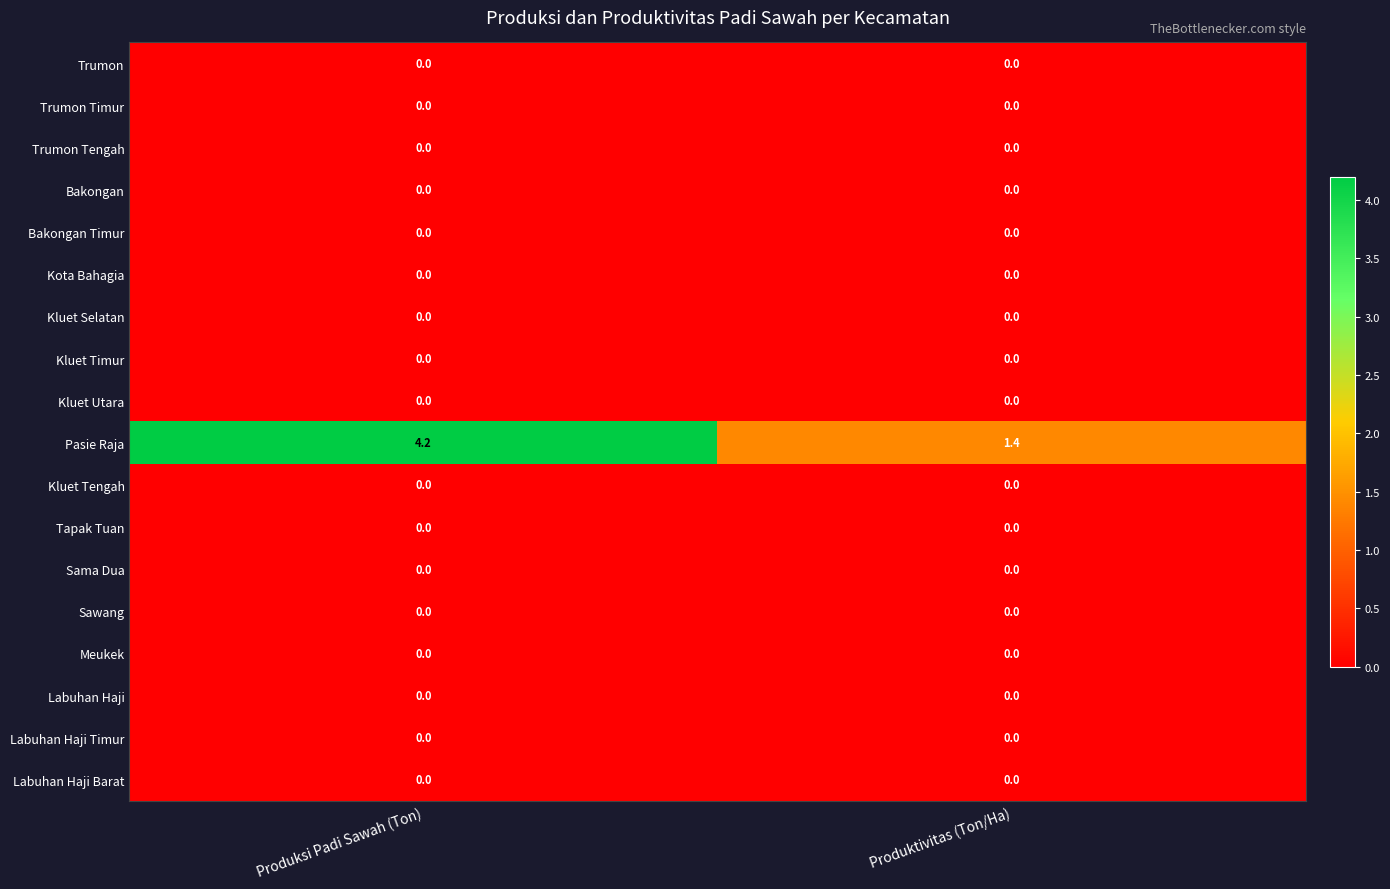

How many data points does each series have?

2